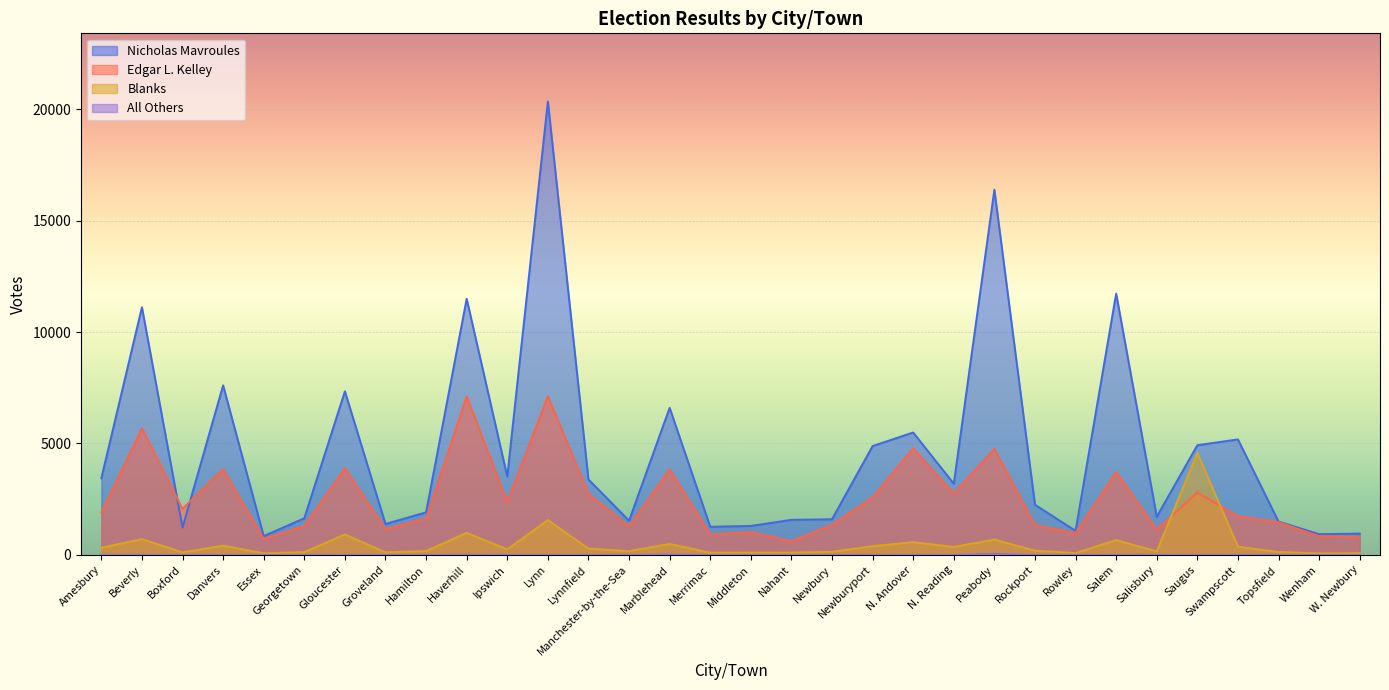

What position from the right is Lynnfield?

20